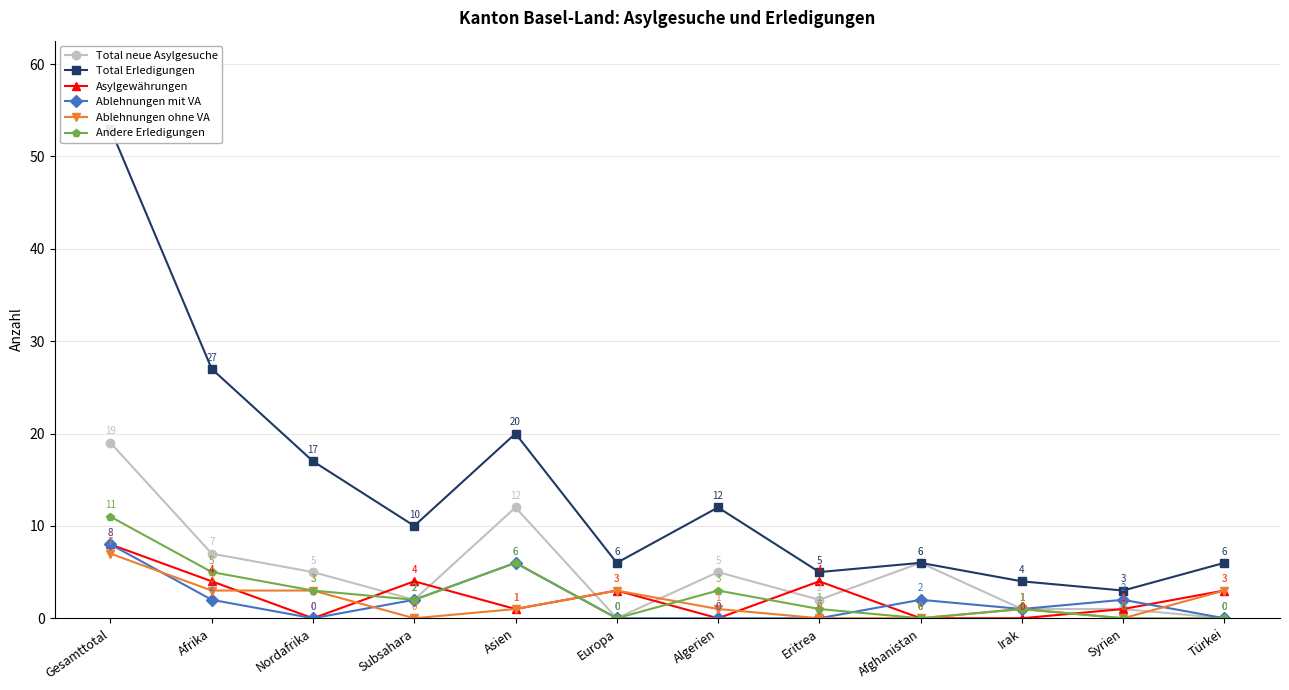

Does the chart display data point markers on the line(s)?

Yes